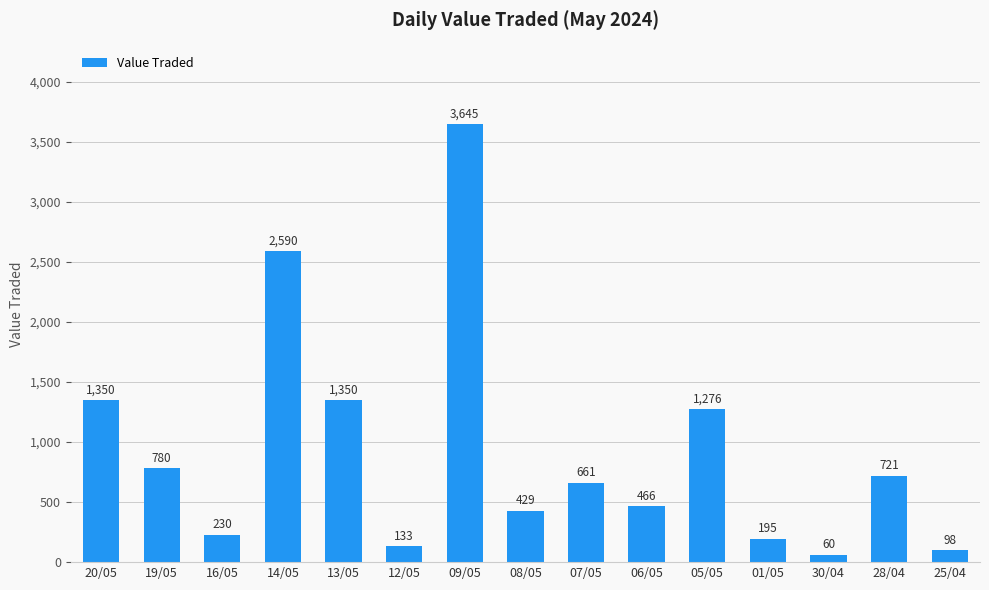

Reading left to right, extract all data points from this chart.

1350	780	230	2590	1350	133	3645	429	661	466	1276	195	60	721	98